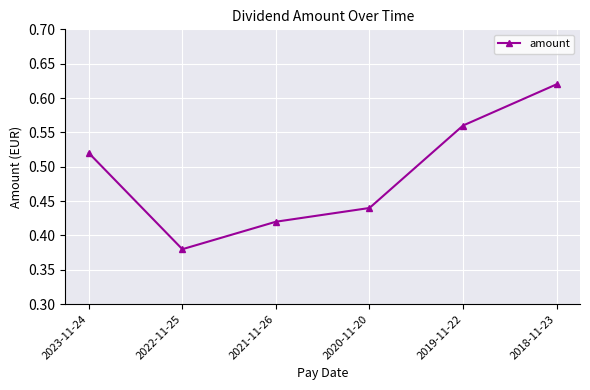

At which category does the chart reach its minimum across all series?

2022-11-25